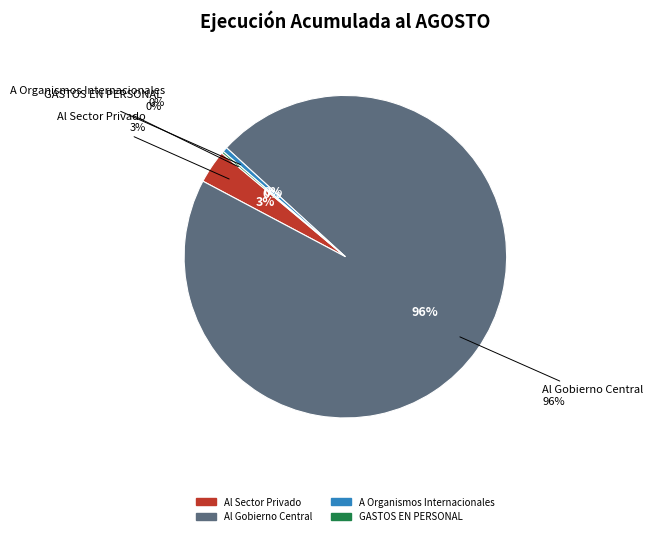

What percentage is the Al Gobierno Central slice, to the nearest percent?

96%